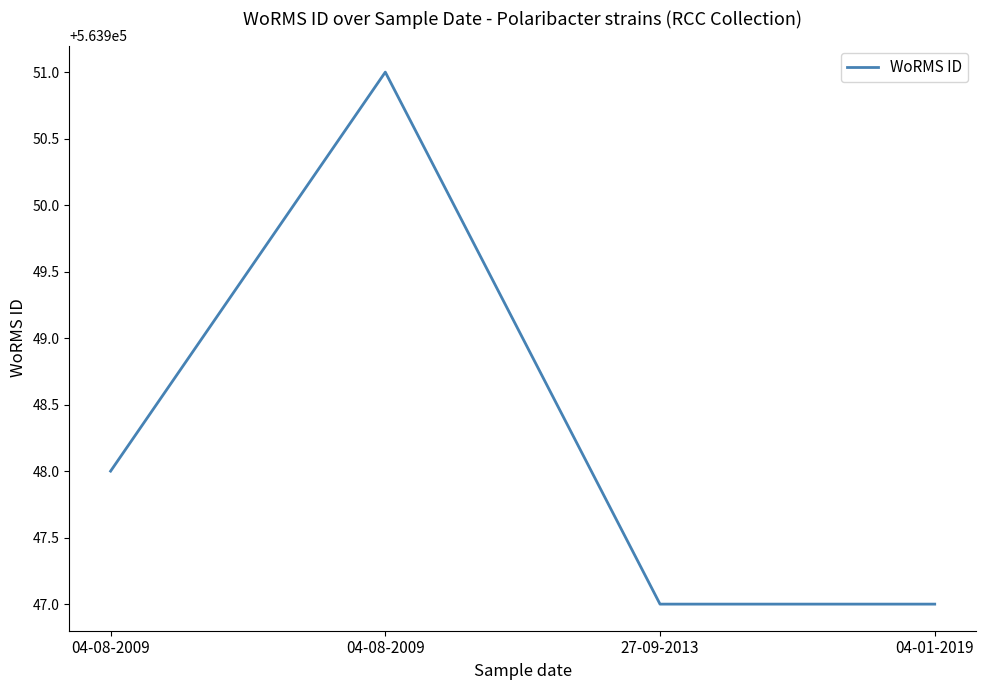

Which category has the lowest value across all series?

27-09-2013